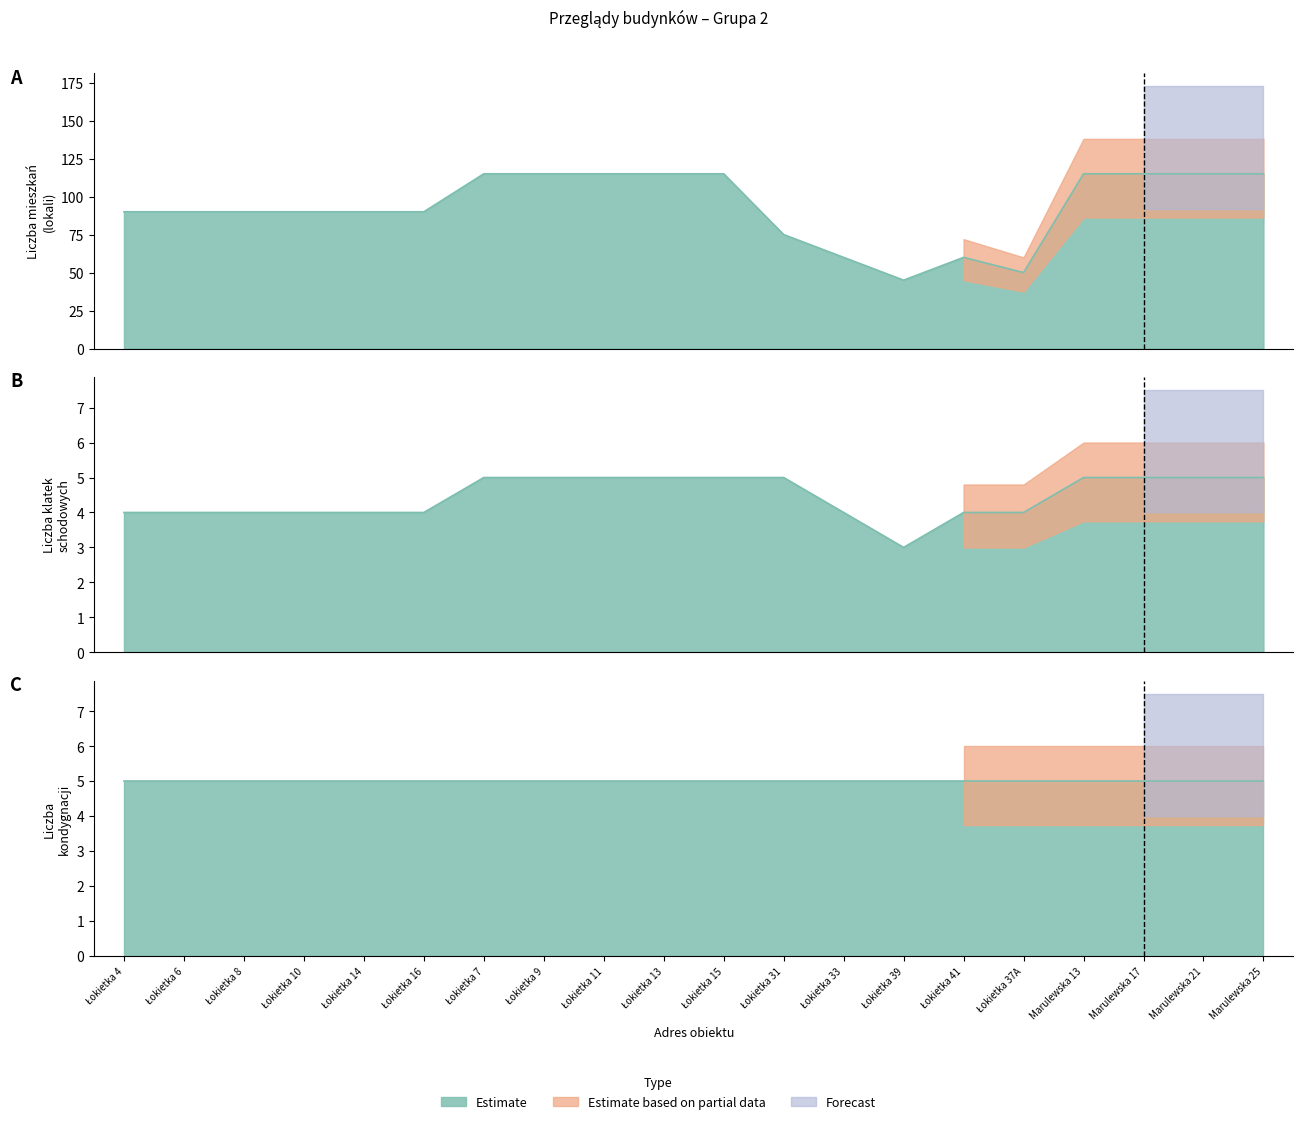

At how many categories does at least one series exceed 96?

9